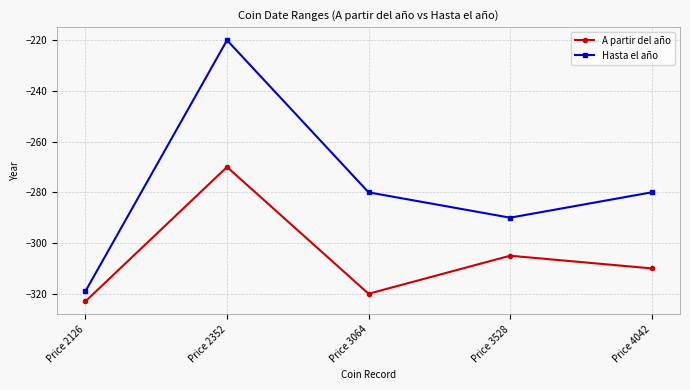

What is the value of the Hasta el año point at the 2nd from the left?

-220